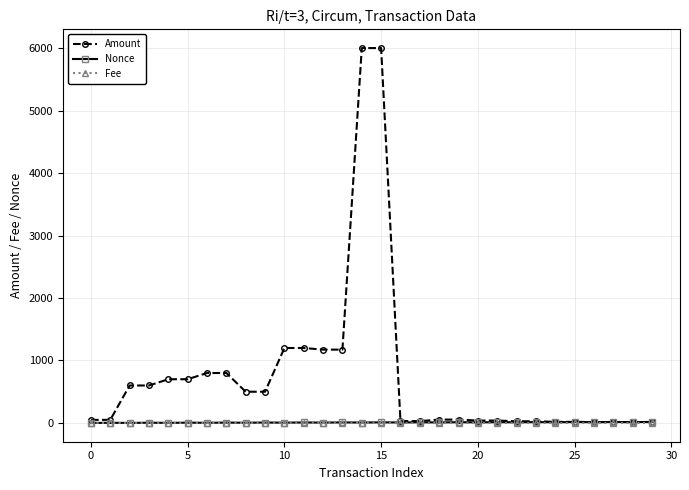

What is the maximum value shown in the chart?

6000.5